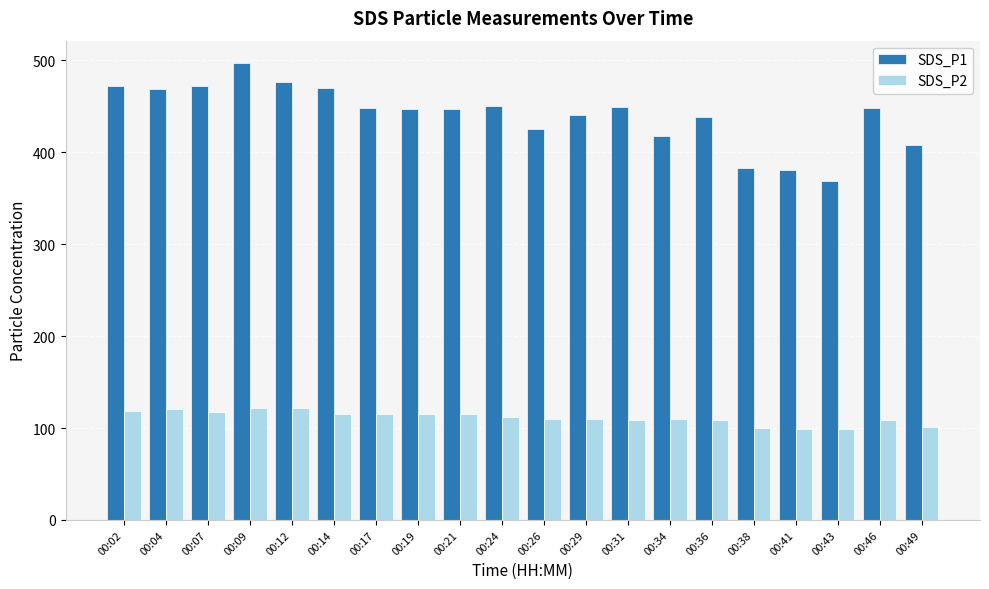

What is the value of the SDS_P2 bar at the 20th from the left?

100.8